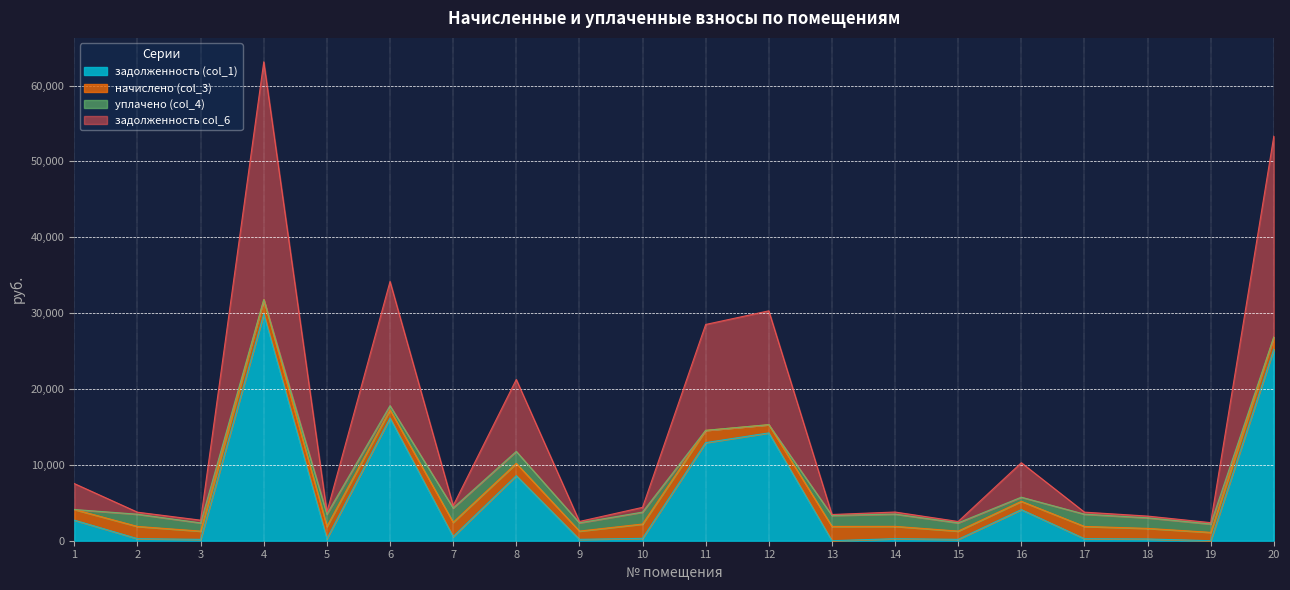

Which label corresponds to the smallest value in the chart?

13